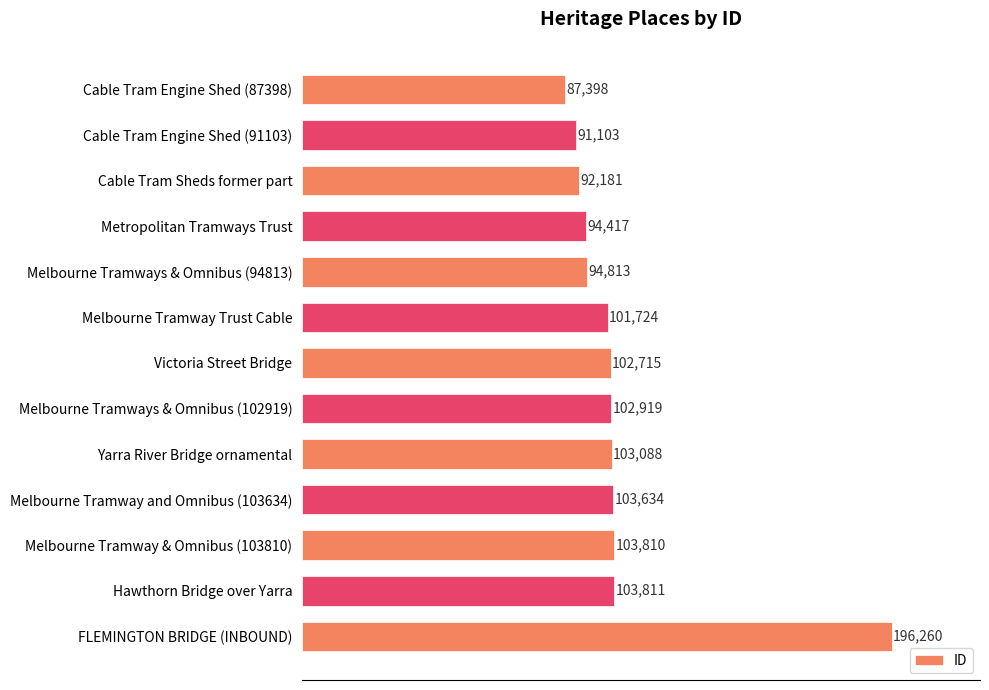

What is the label of the 7th bar from the bottom?

Victoria Street Bridge